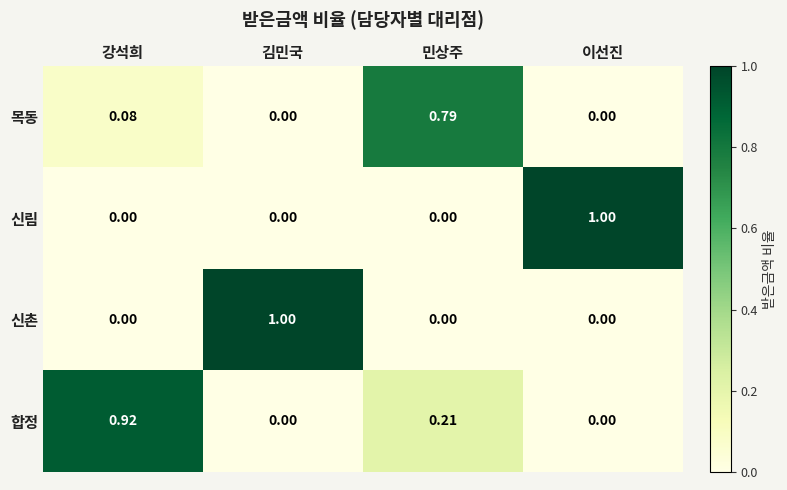

Is the value of 신촌 at 김민국 greater than the value of 합정 at 민상주?

Yes